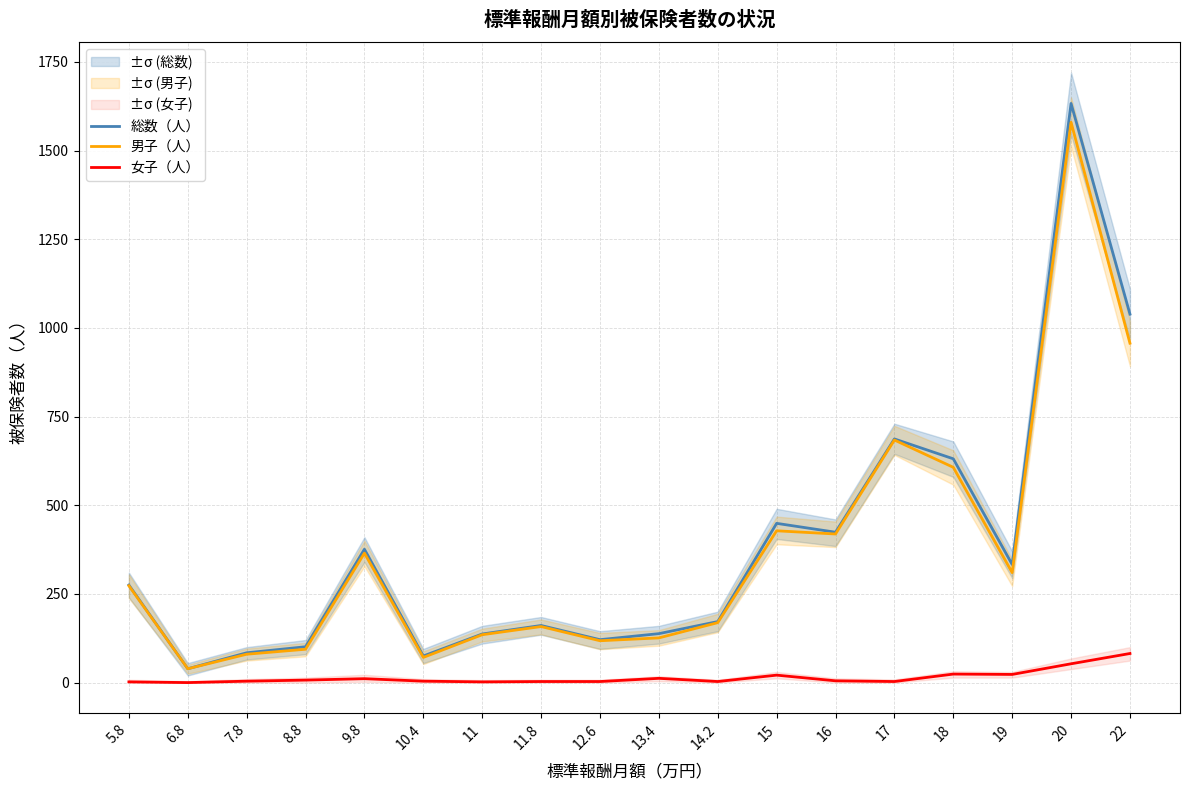

Read the 総数（人） value at 9.8, to the nearest 10.

380